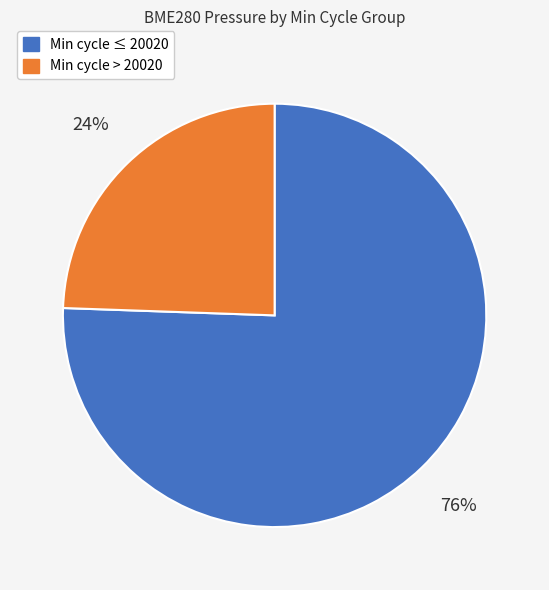

To the nearest percent, what is the average slice percentage?

50%